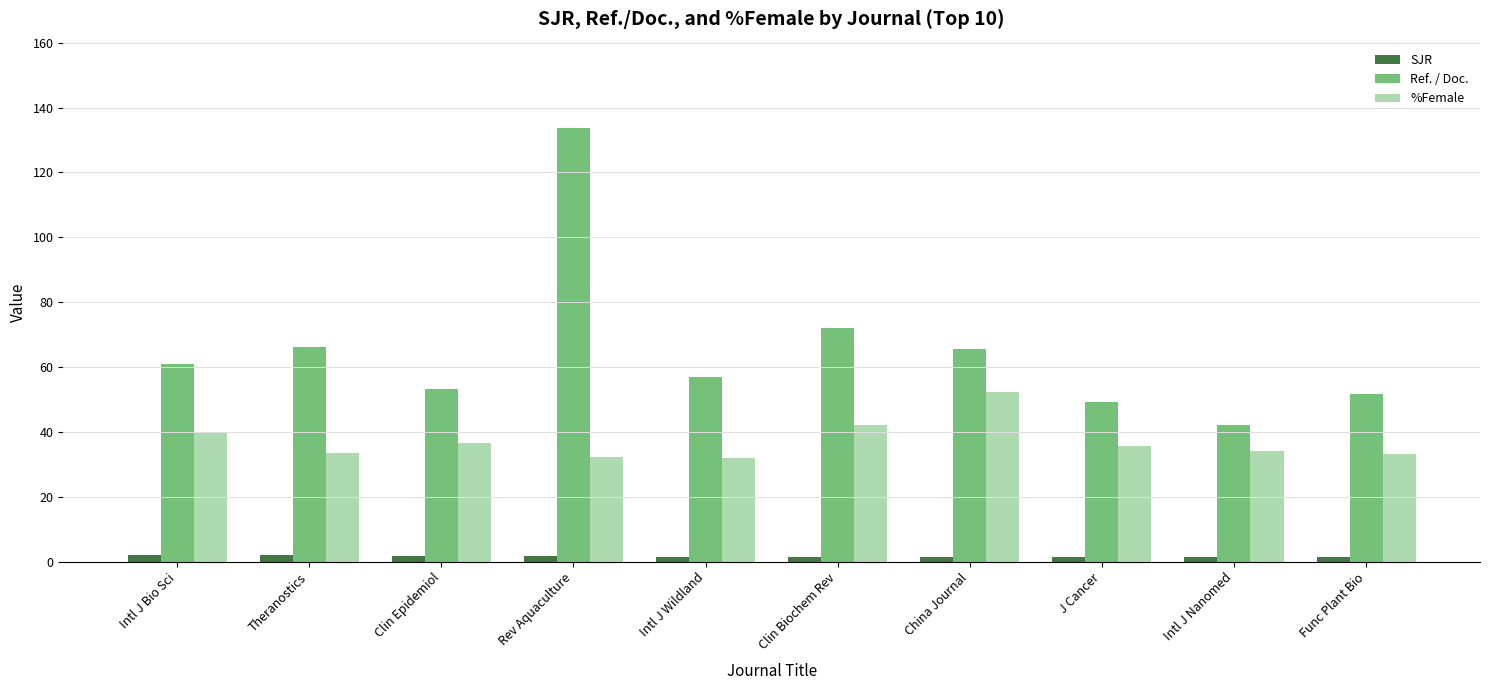

What is the difference between the maximum and minimum values in the Ref. / Doc. series?

91.5